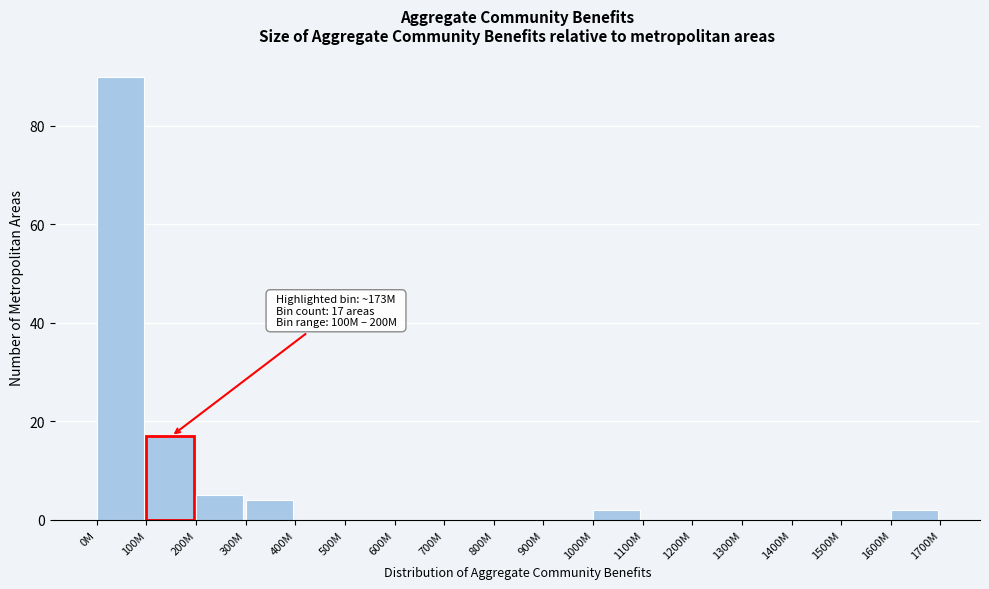

Reading left to right, transcribe all the data shown in this chart.

0M=90	100M=17	200M=5	300M=4	400M=0	500M=0	600M=0	700M=0	800M=0	900M=0	1000M=2	1100M=0	1200M=0	1300M=0	1400M=0	1500M=0	1600M=2